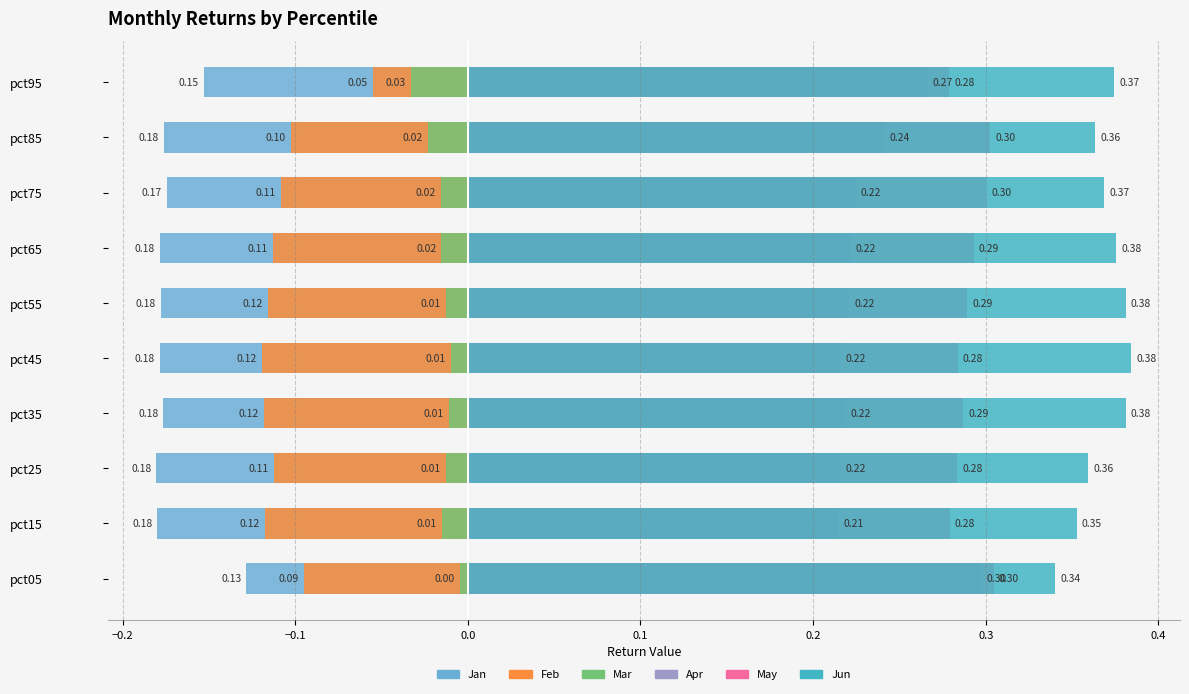

Are the bars horizontal?

Yes